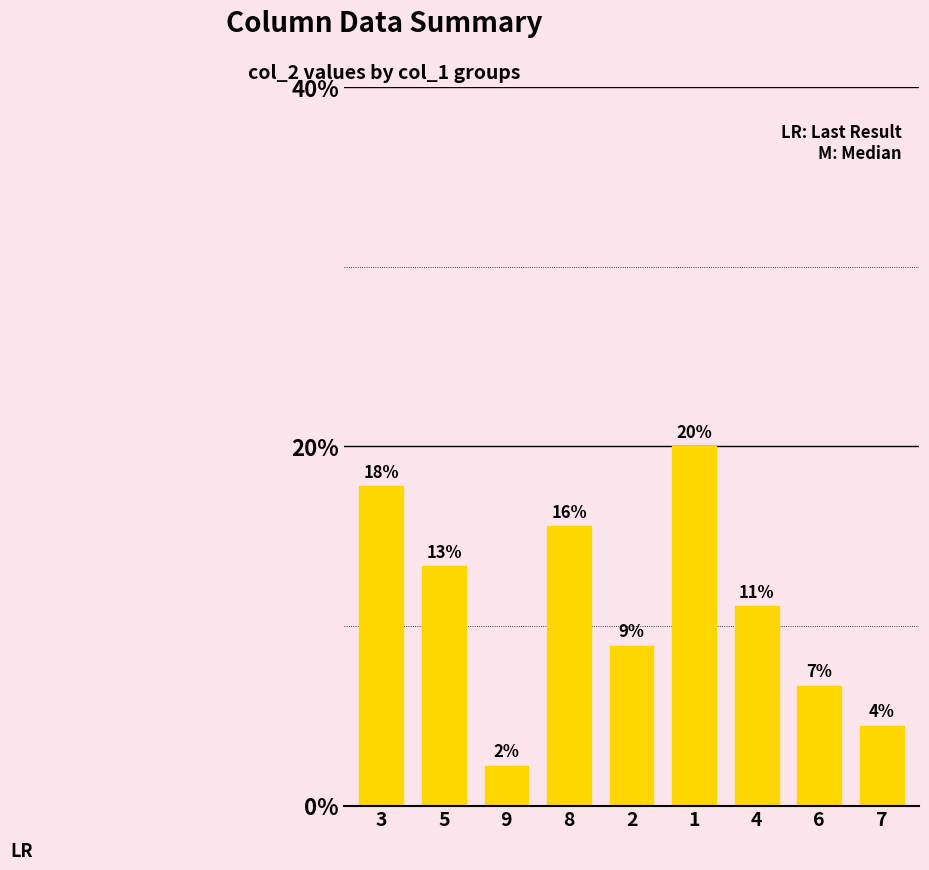

What position from the right is 5?

8